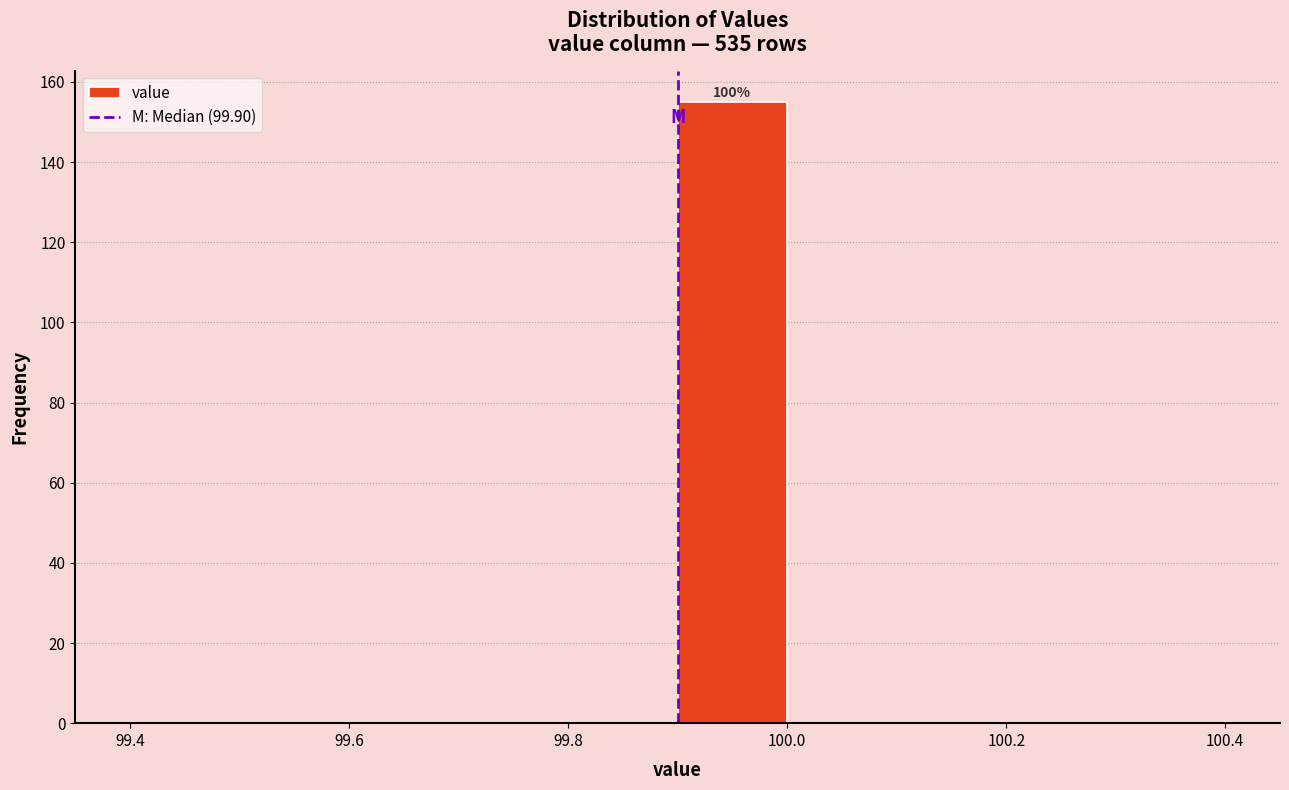

Over which range of the x-axis is the bar tallest?

99.9 to 100.0